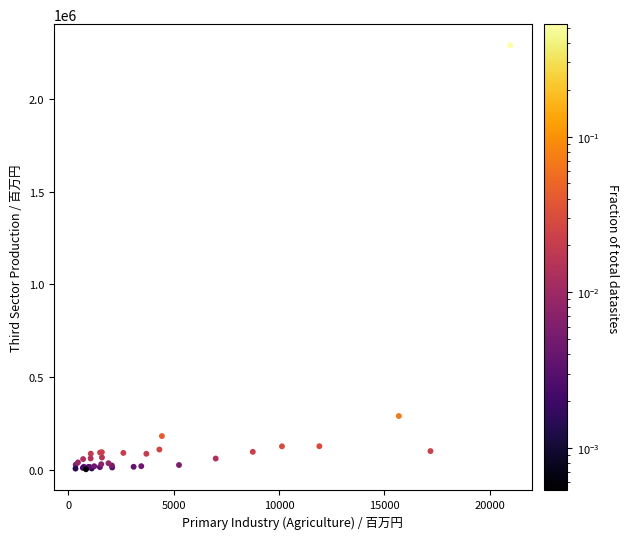

What Y value in the scatter plot is closest to 1145811?

289536.4